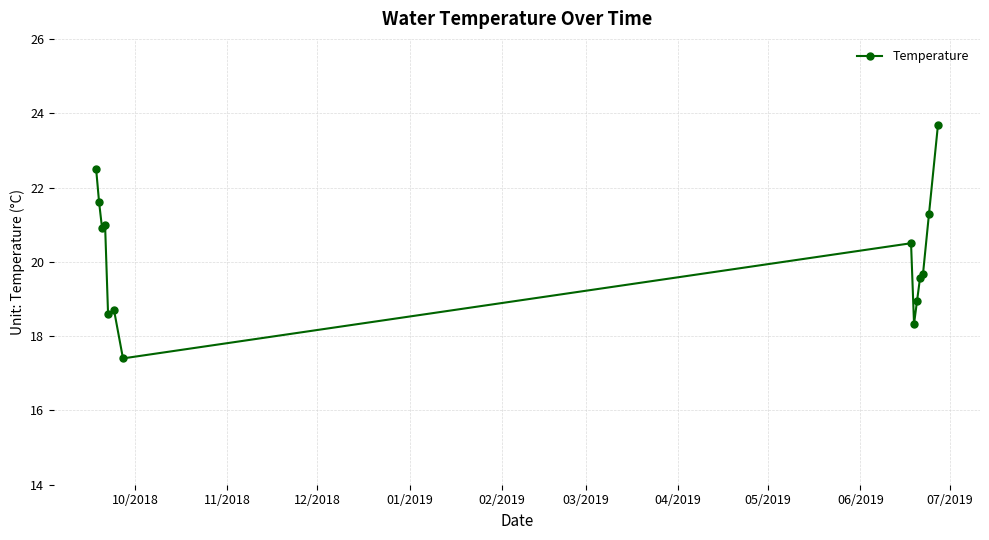

Does the chart display data point markers on the line(s)?

Yes